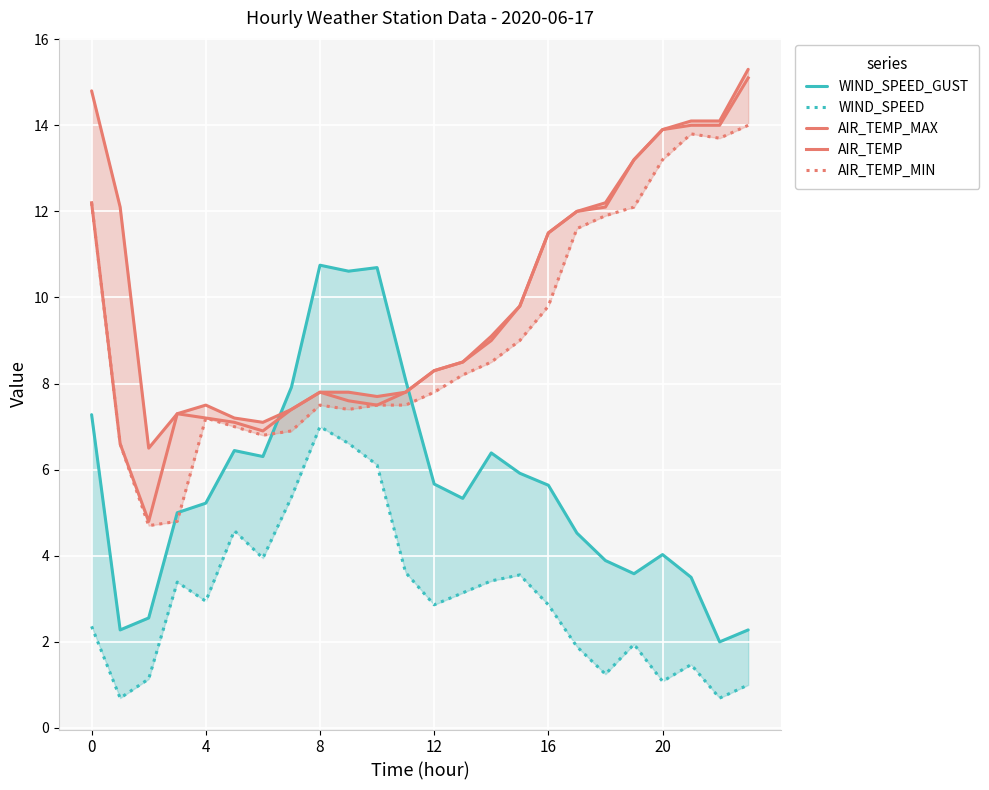

Reading left to right, what are all the values shown in this chart?

WIND_SPEED_GUST: 7.3	2.3	2.6	5.0	5.2	6.4	6.3	7.9	10.8	10.6	10.7	8.1	5.7	5.3	6.4	5.9	5.6	4.5	3.9	3.6	4.0	3.5	2.0	2.3
WIND_SPEED: 2.4	0.7	1.1	3.4	2.9	4.6	3.9	5.4	7.0	6.6	6.1	3.6	2.9	3.1	3.4	3.6	2.9	1.9	1.2	1.9	1.1	1.5	0.7	1.0
AIR_TEMP_MAX: 14.8	12.1	6.5	7.3	7.5	7.2	7.1	7.4	7.8	7.8	7.7	7.8	8.3	8.5	9.1	9.8	11.5	12.0	12.2	13.2	13.9	14.1	14.1	15.3
AIR_TEMP: 12.2	6.6	4.8	7.3	7.2	7.1	6.9	7.4	7.8	7.6	7.5	7.8	8.3	8.5	9.0	9.8	11.5	12.0	12.1	13.2	13.9	14.0	14.0	15.1
AIR_TEMP_MIN: 12.2	6.6	4.7	4.8	7.2	7.0	6.8	6.9	7.5	7.4	7.5	7.5	7.8	8.2	8.5	9.0	9.8	11.6	11.9	12.1	13.2	13.8	13.7	14.0